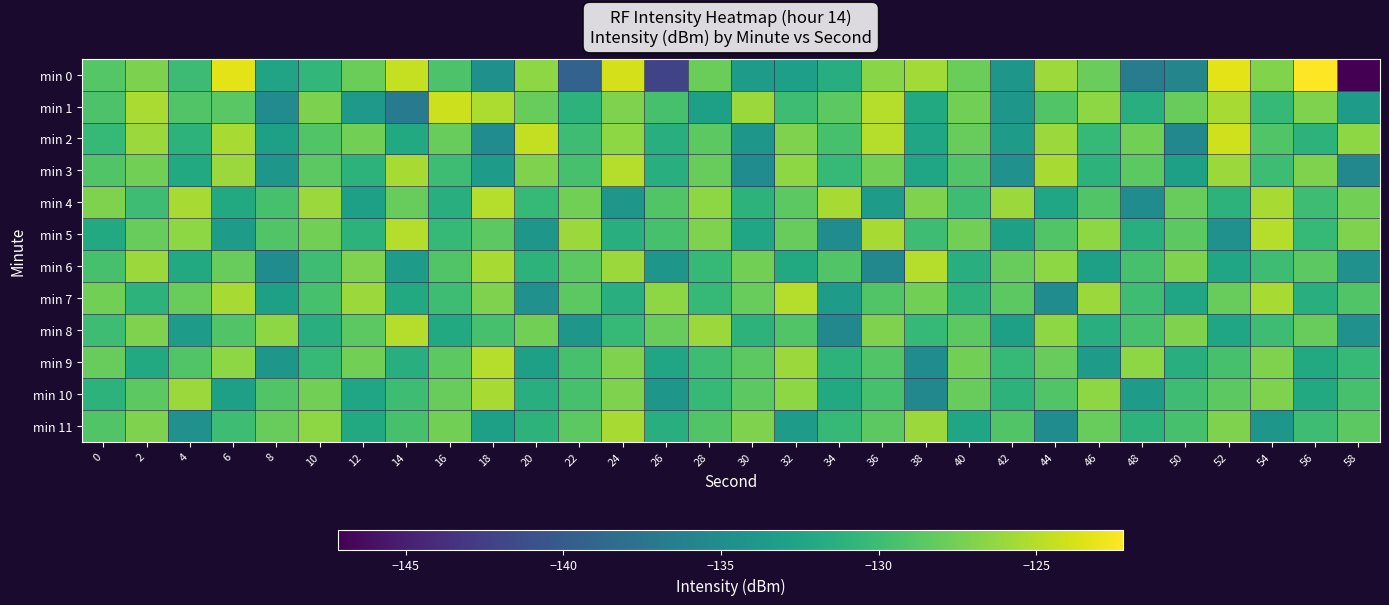

Between 20 and 4, which is larger?

20